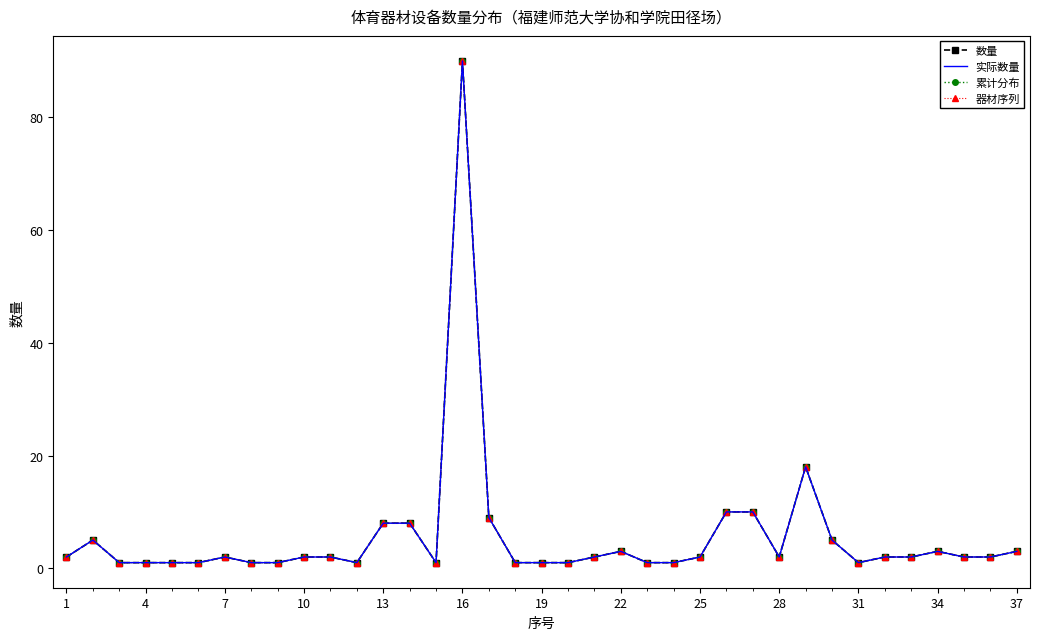

Does the chart have visible grid lines?

No